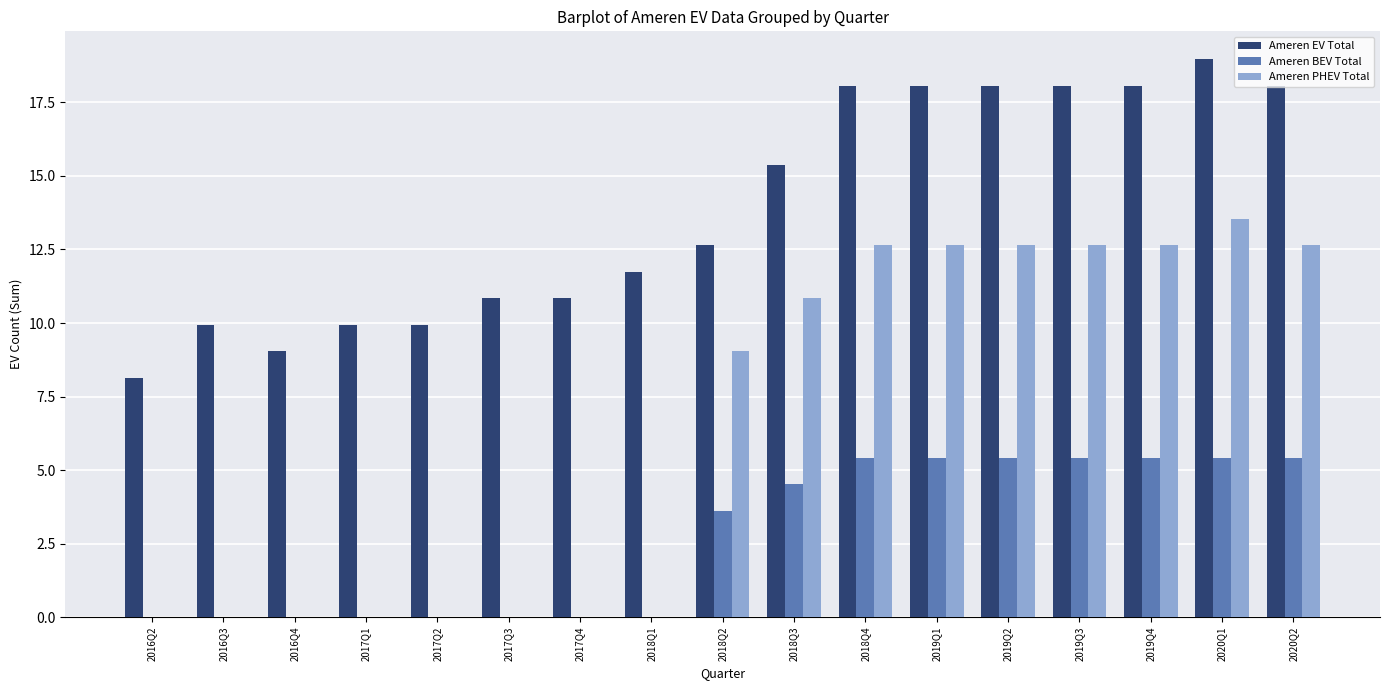

The value of Ameren EV Total at 2017Q3 is 16.0. True or false?

False